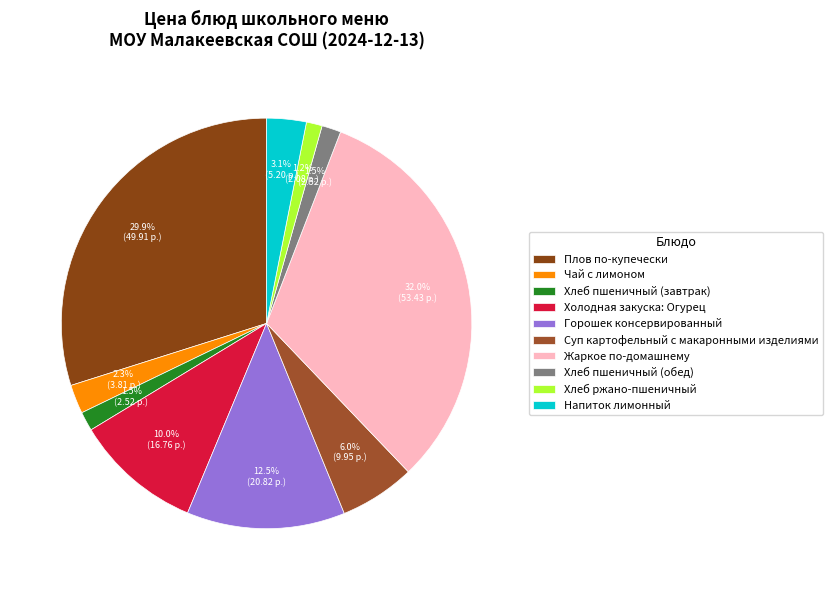

To the nearest percent, what is the combined percentage of Хлеб пшеничный (обед) and Напиток лимонный?

5%